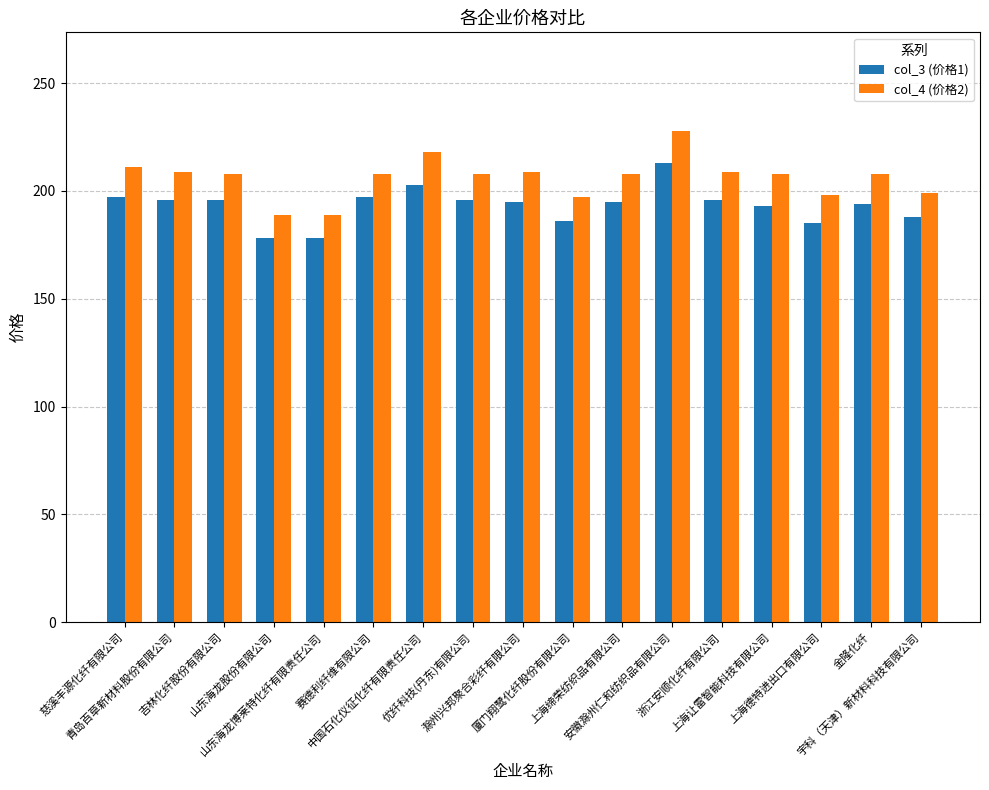

Rank the series at 滁州兴邦聚合彩纤有限公司 from lowest to highest value.

col_3 (价格1), col_4 (价格2)